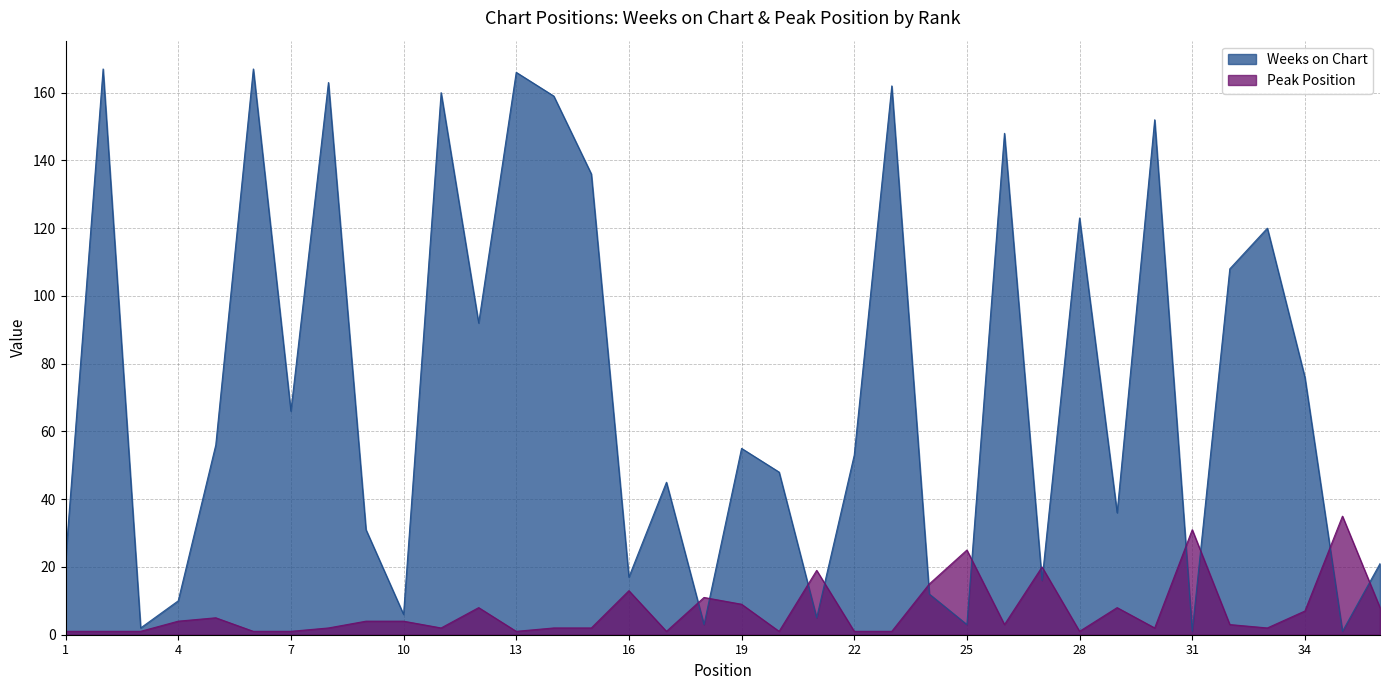

Is it true that Weeks on Chart equals 232 at 30?

False